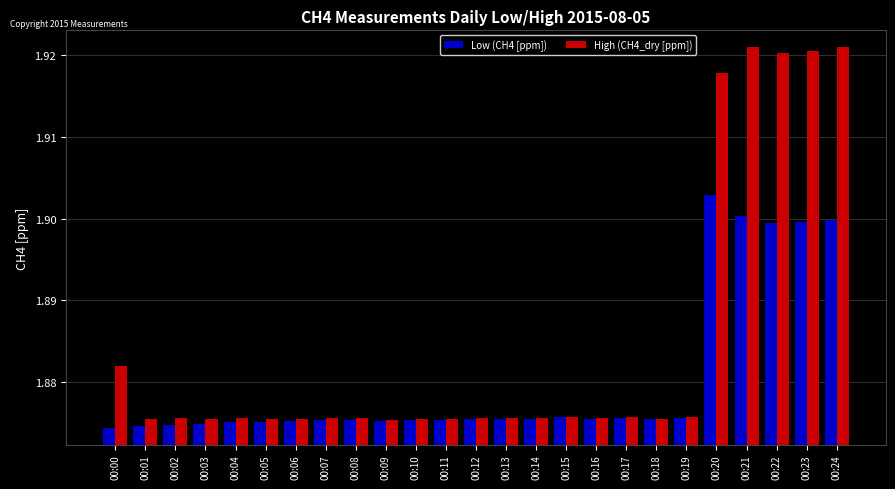

How many Low (CH4 [ppm]) values are between 1 and 2?

25